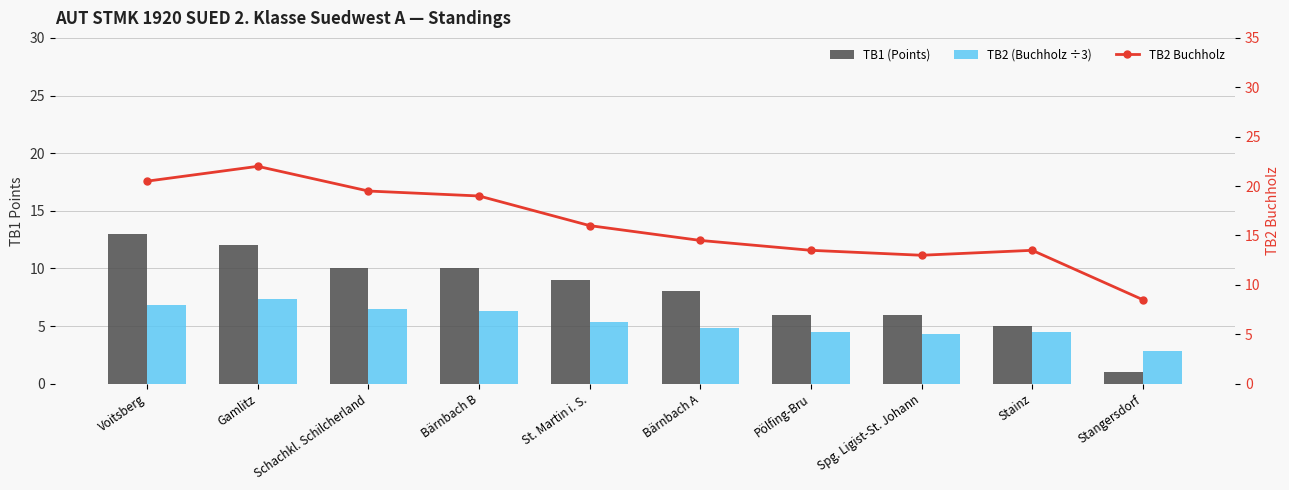

Rank the series at Voitsberg from highest to lowest value.

TB2 Buchholz, TB1 (Points), TB2 (Buchholz ÷3)